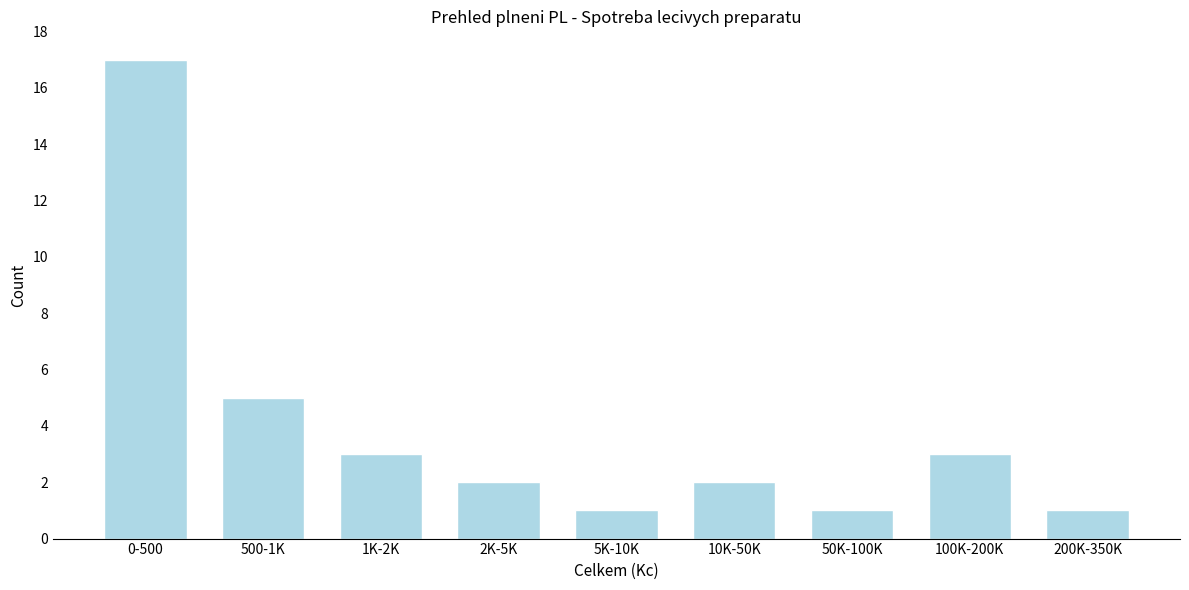

Reading left to right, list all the values displayed in this chart.

17	5	3	2	1	2	1	3	1